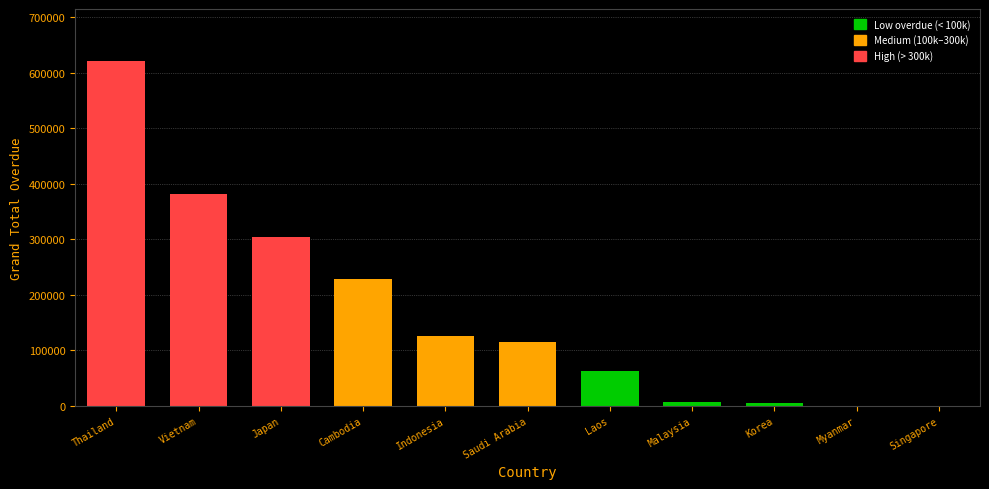

What is the approximate value at Vietnam?

381630.6